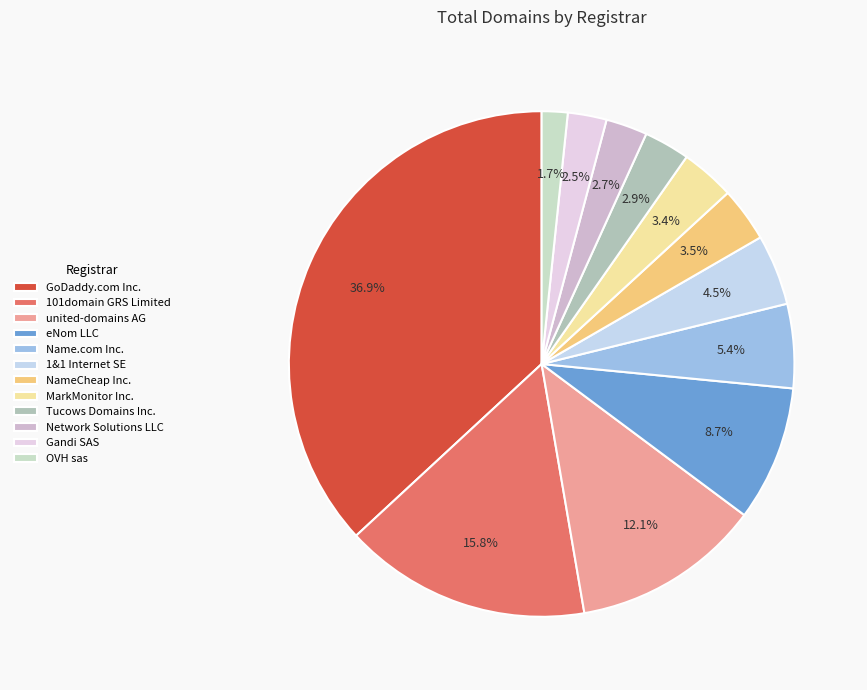

How many segments does this pie chart have?

12